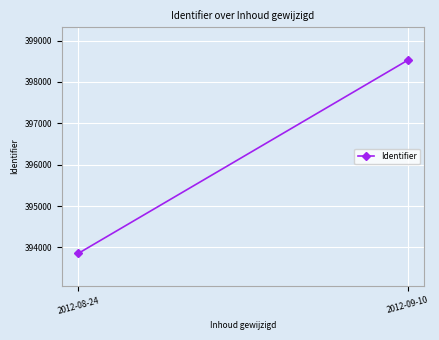

How many lines are shown in the chart?

1